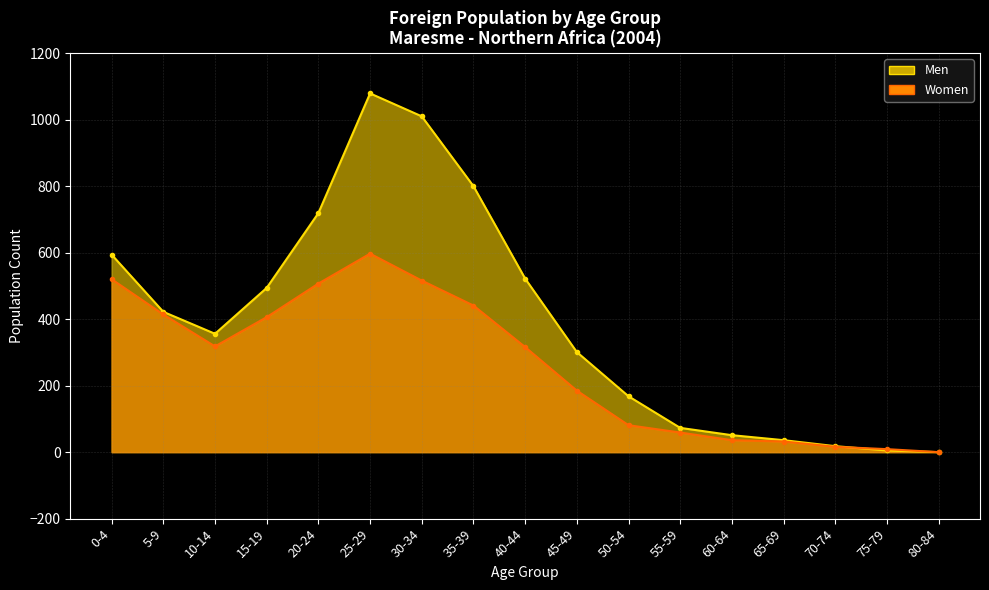

Is it true that Women equals 19 at 65-69?

False